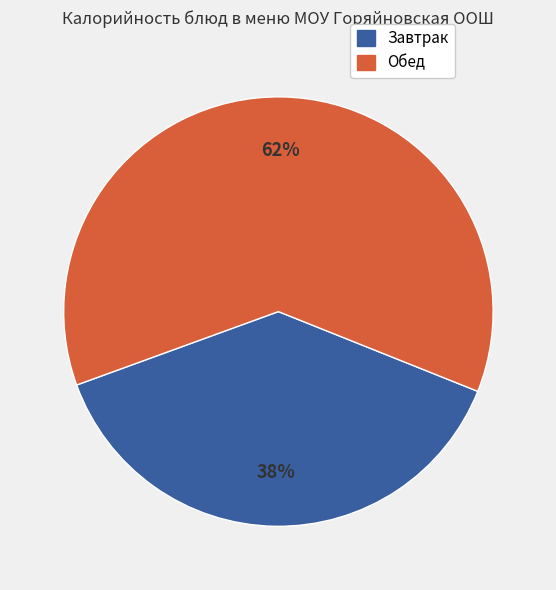

Which slice is the largest?

Обед